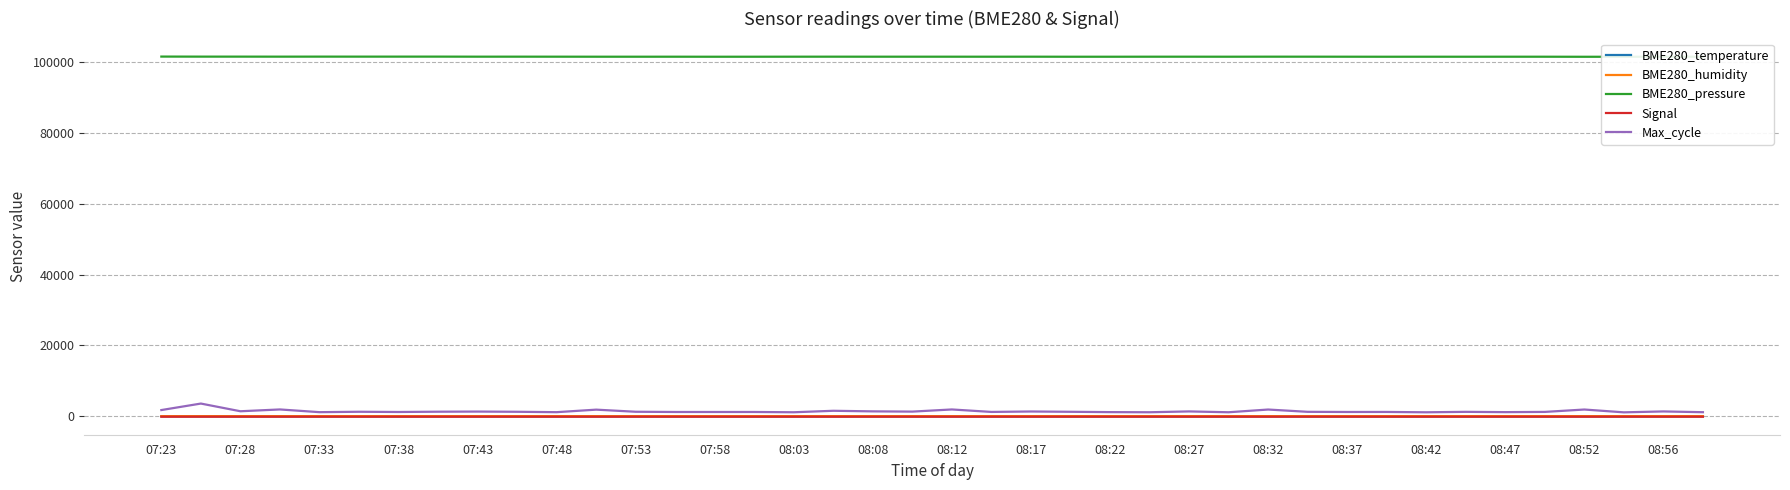

True or false: Max_cycle and BME280_temperature cross at least once.

False